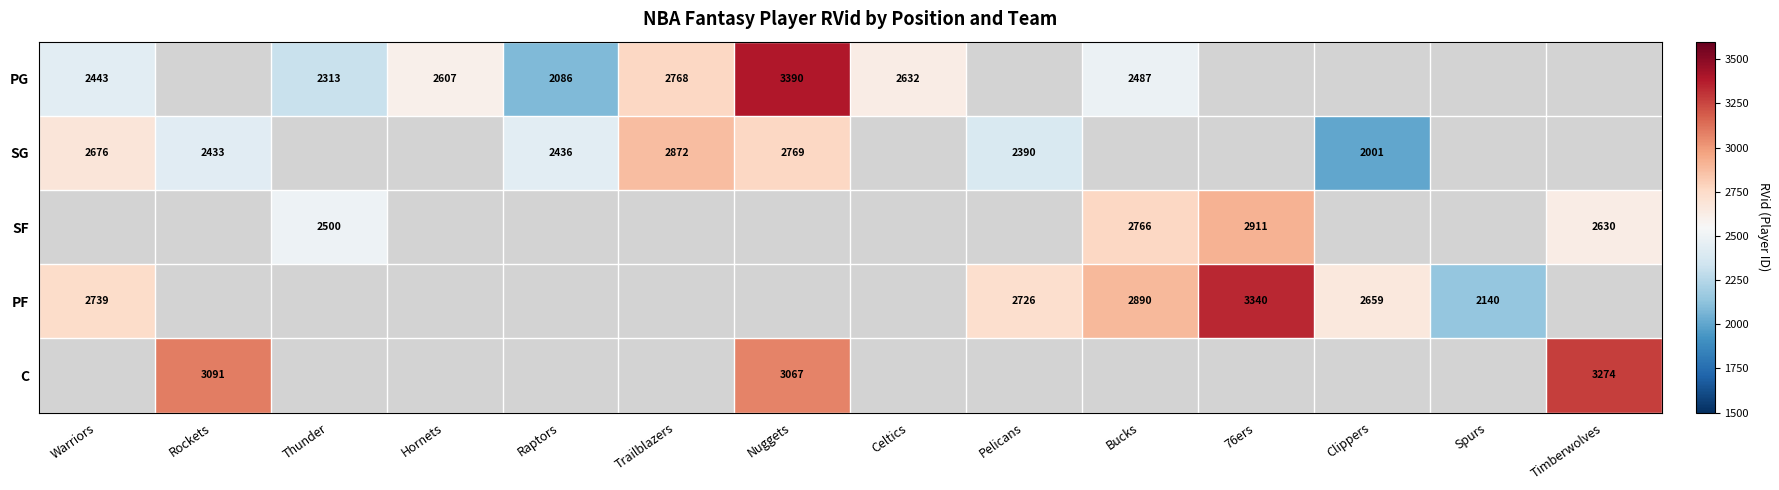

The C series shows 3067 at Nuggets. True or false?

True